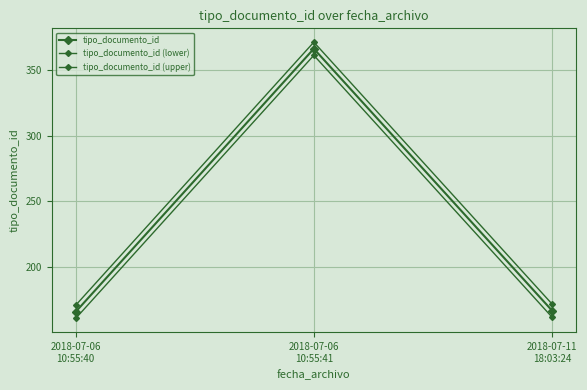

Where is tipo_documento_id (upper) nearest to the value 271?

2018-07-11
18:03:24